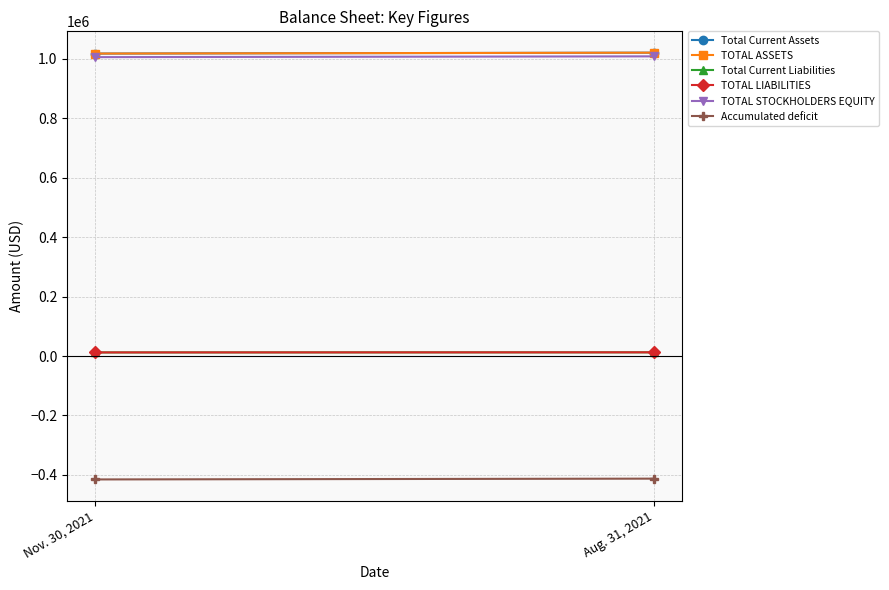

At which category is the sum across all series the highest?

Aug. 31, 2021